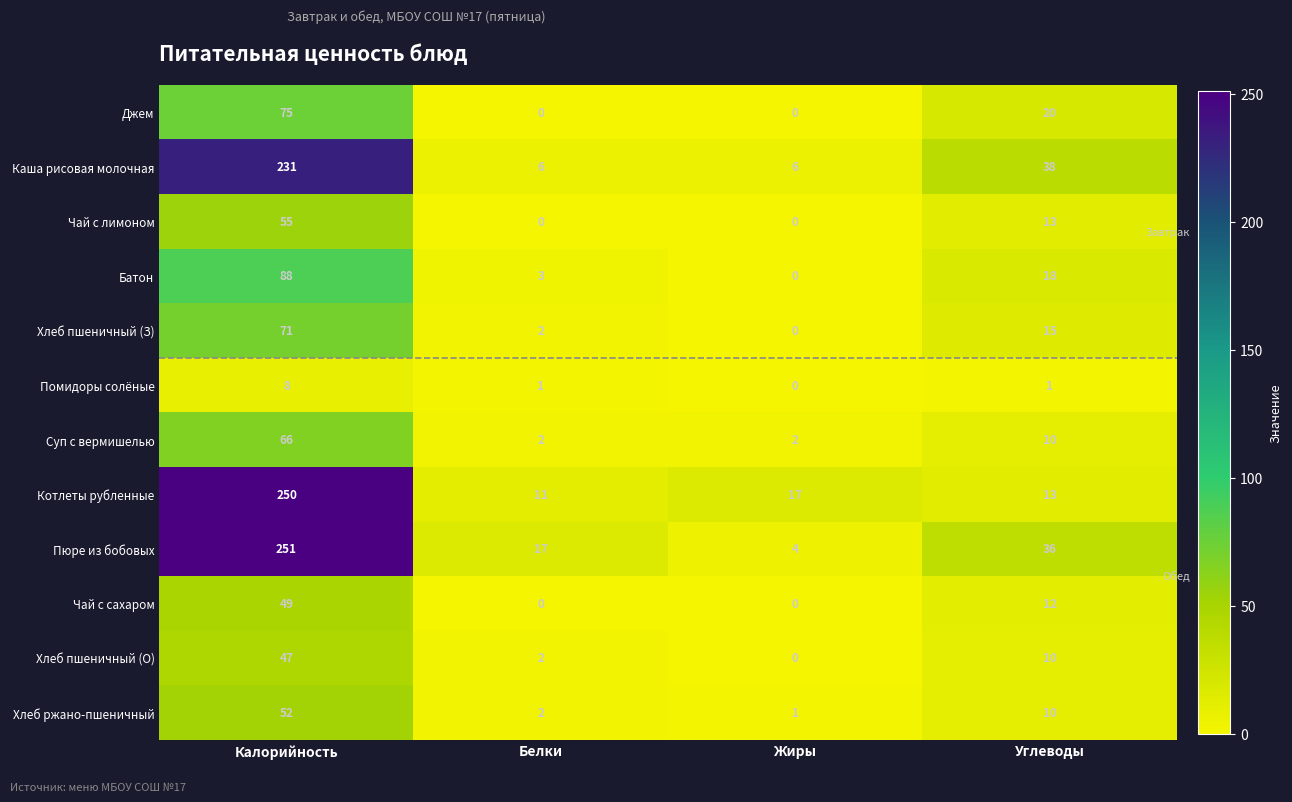

Which series has the largest total across all categories?

Пюре из бобовых